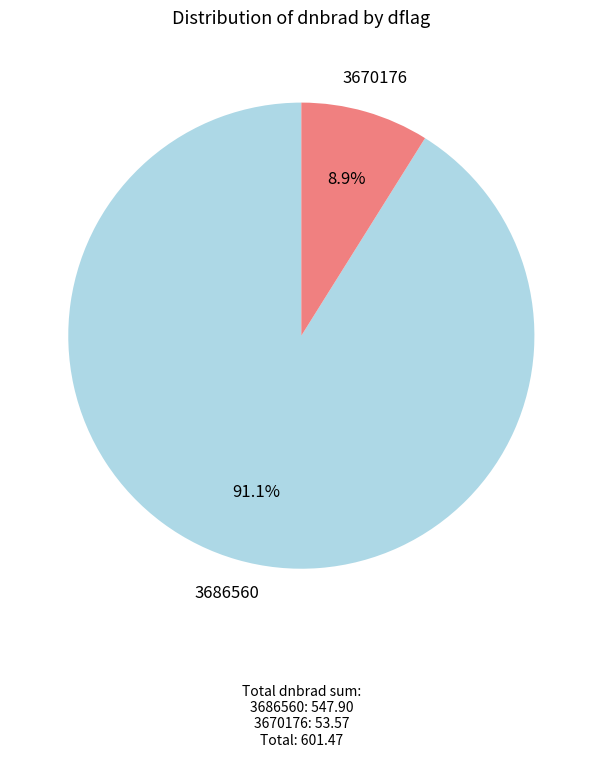

To the nearest percent, what portion does 3670176 represent?

9%